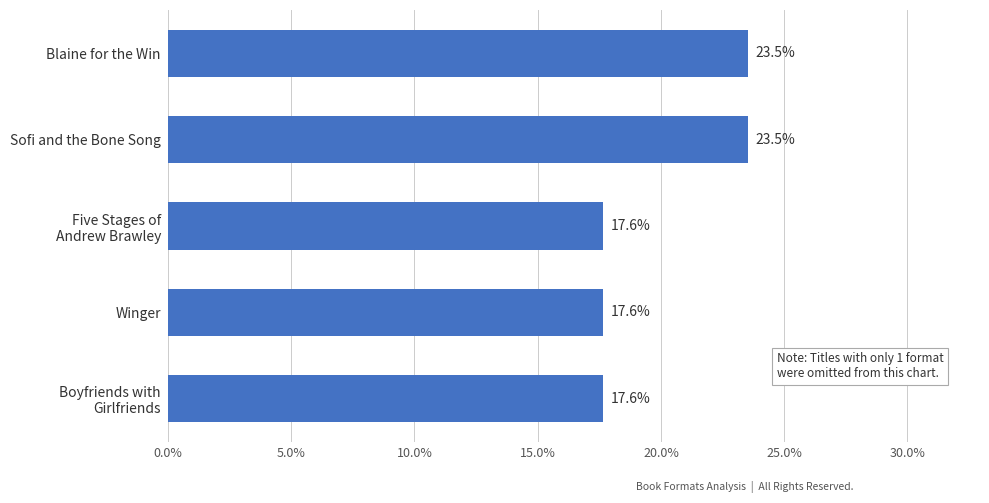

What is the average value?

20.0